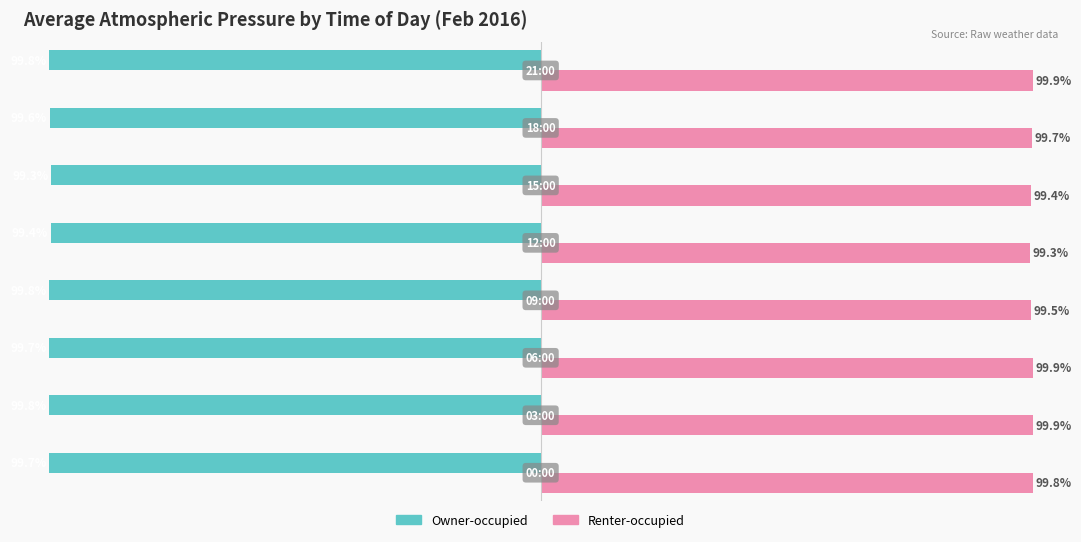

List the series in order of their overall mean, highest first.

Renter-occupied, Owner-occupied